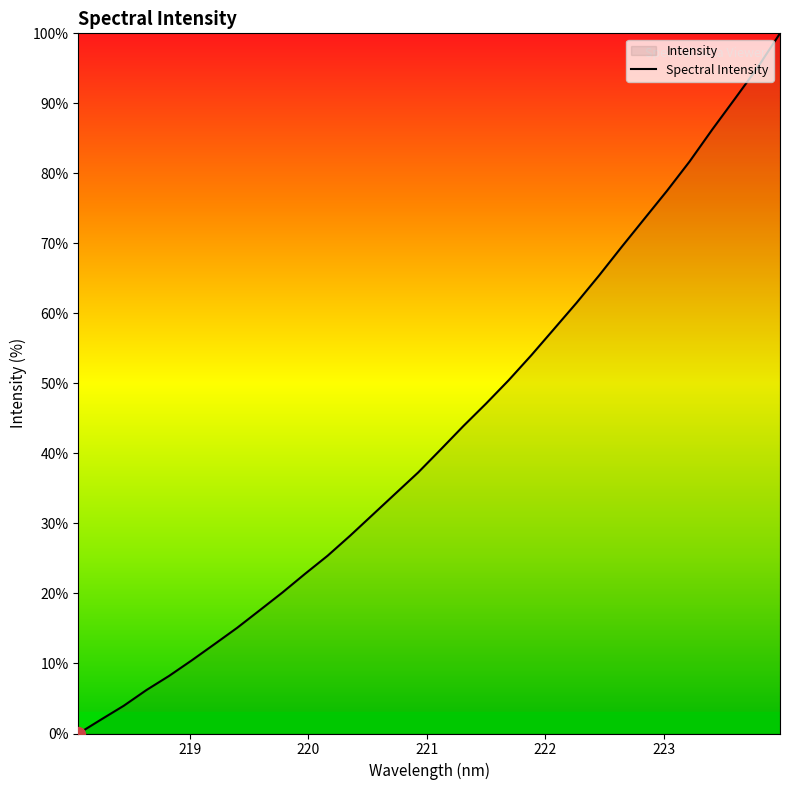

What is the greatest value displayed?

100.0